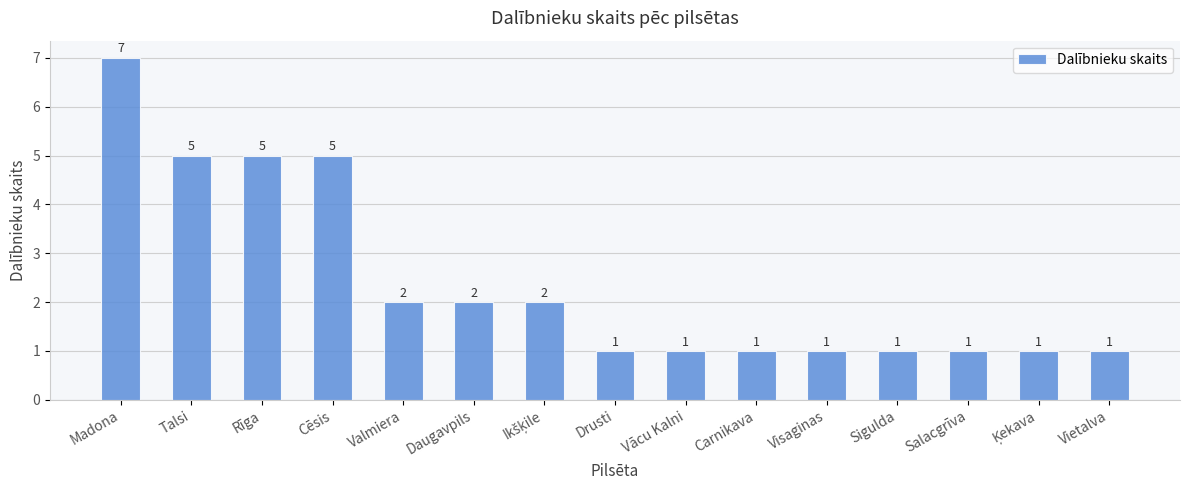

What is the sum of the values at Sigulda and Vācu Kalni?

2